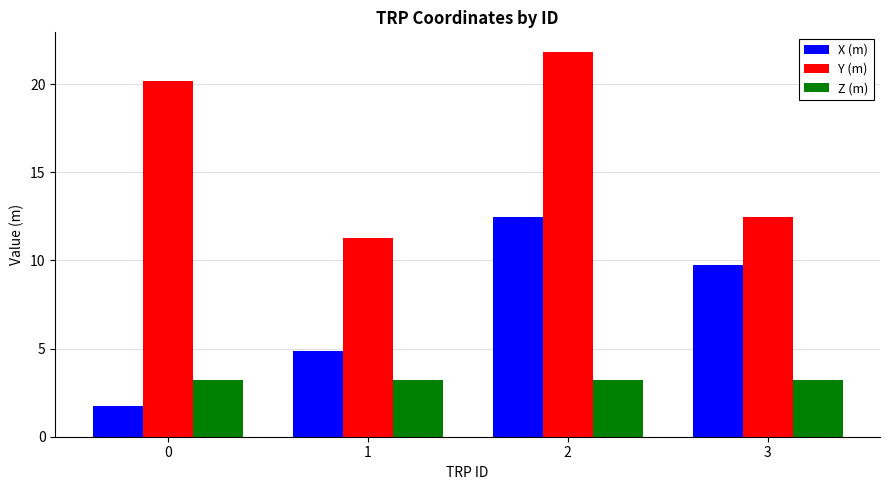

True or false: X (m) has a value of 1.8 at 0.

True